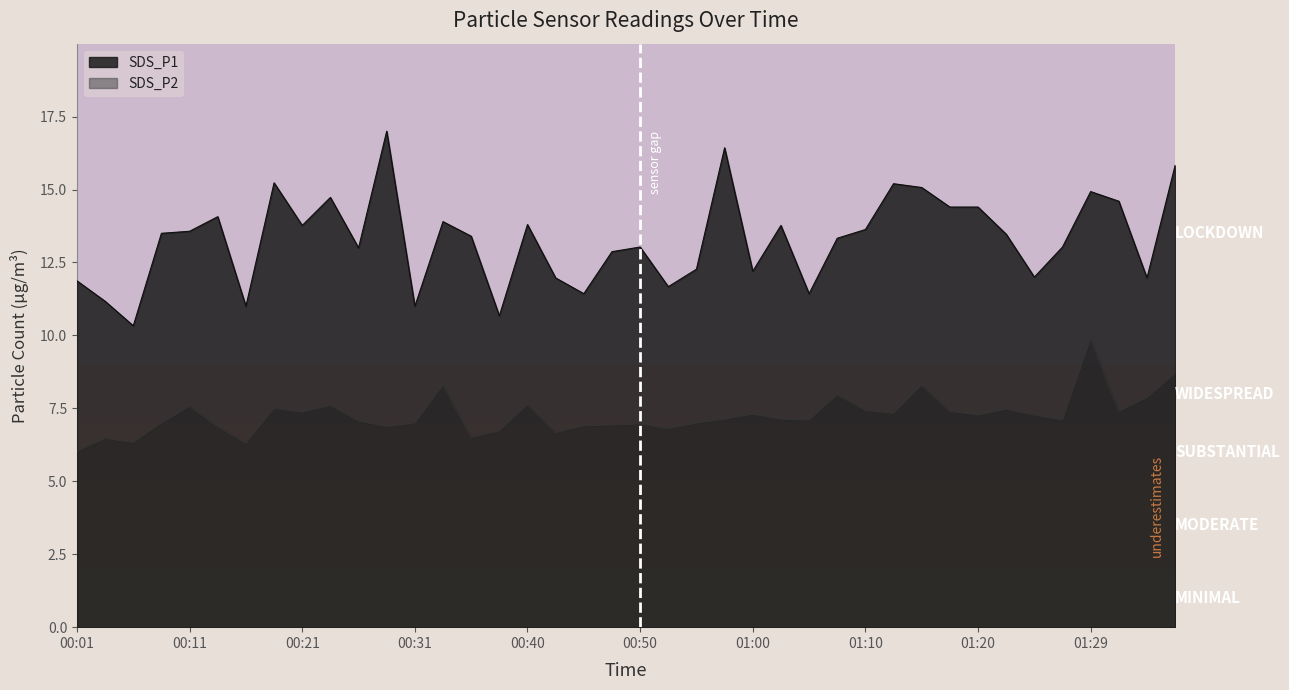

What is the label of the 36th point from the left?

01:27